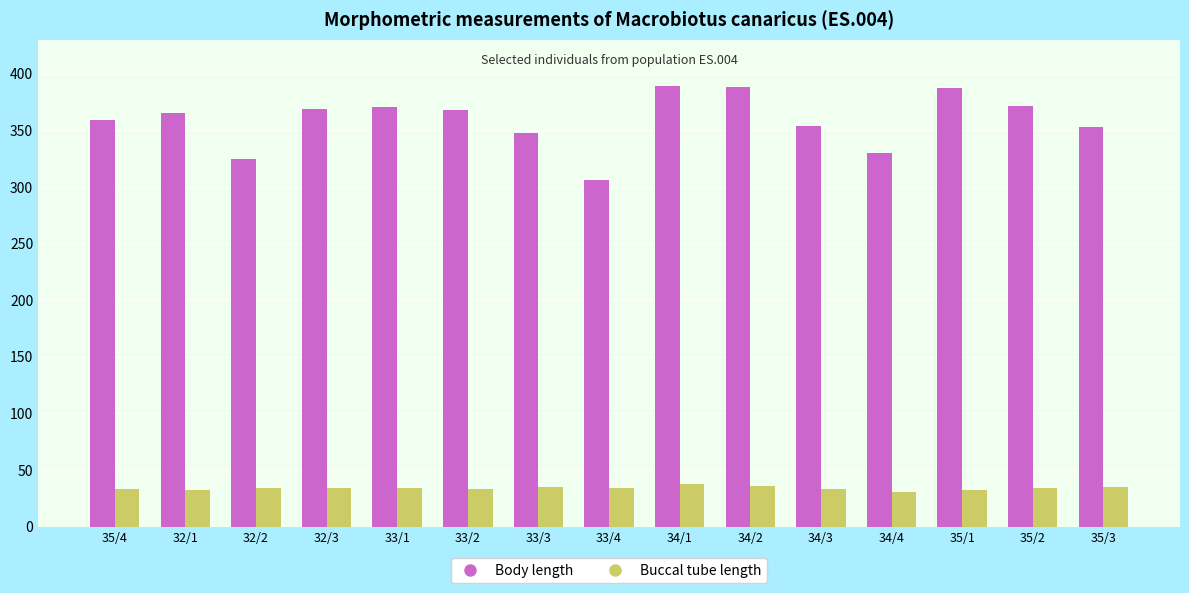

List the series in order of their overall mean, highest first.

Body length, Buccal tube length